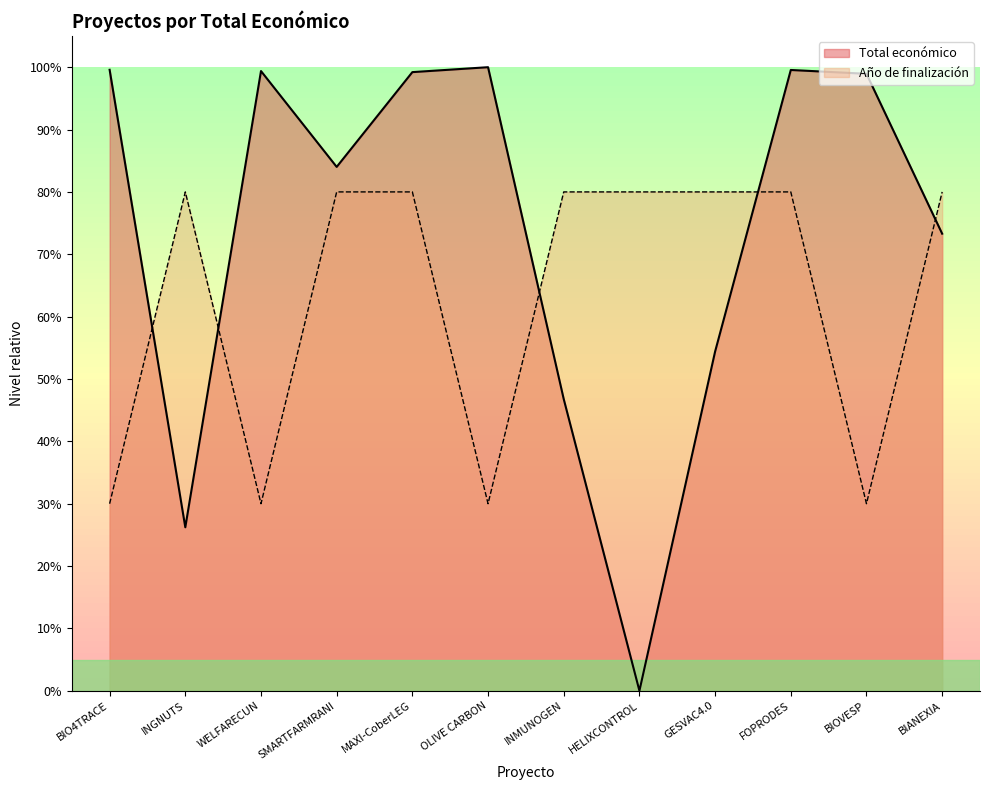

What is the difference between the row_0 values at BIO4TRACE and WELFARECUN?

1.0